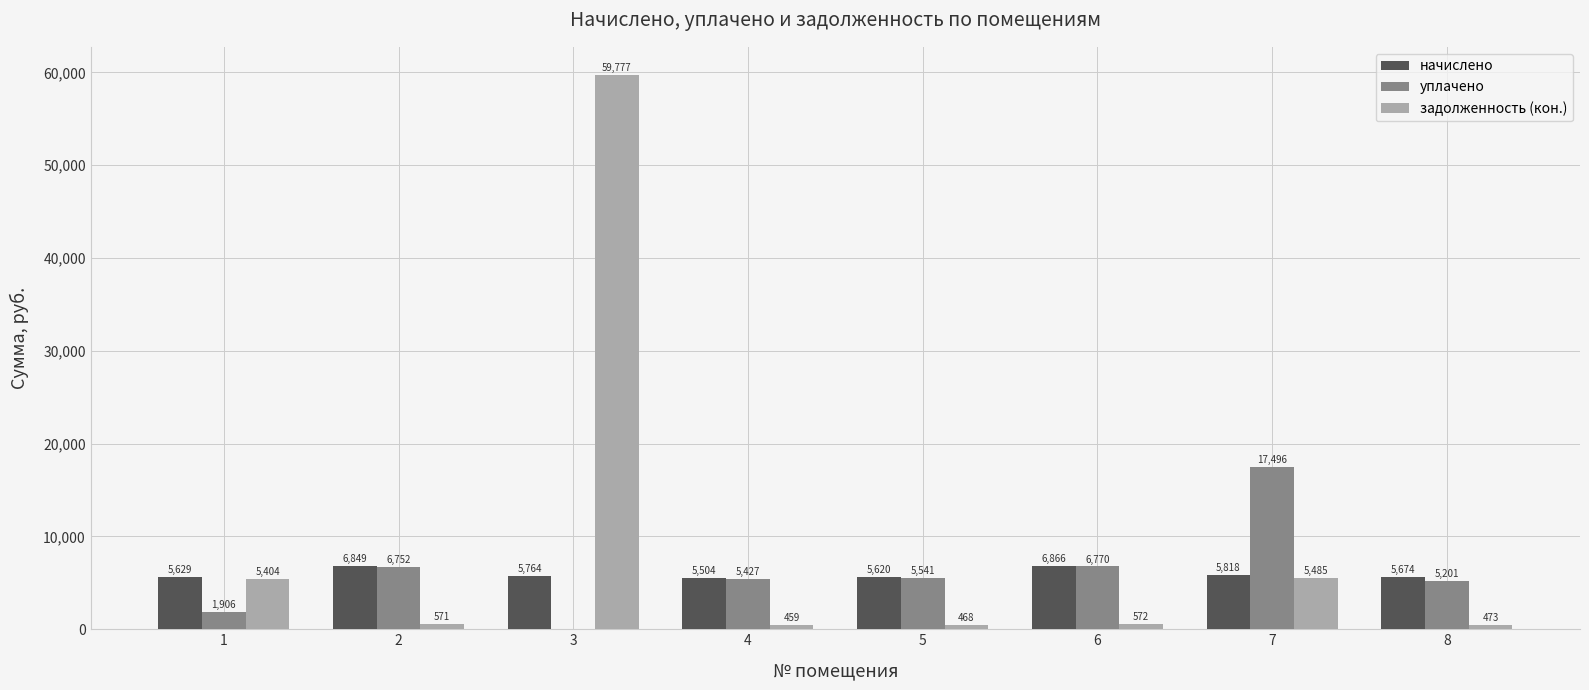

What is the maximum value shown in the chart?

59776.6